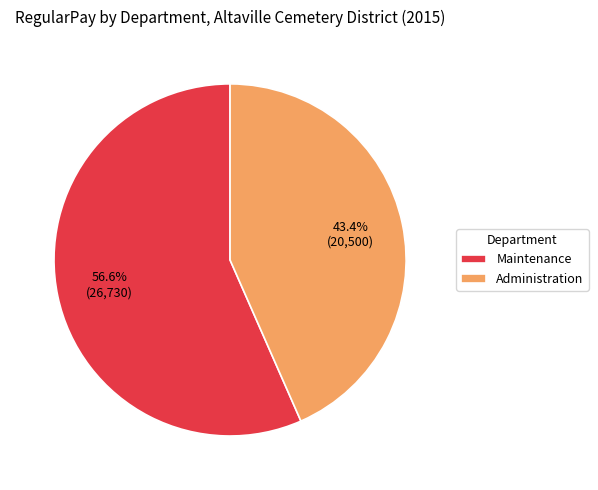

To the nearest percent, what percentage of the pie is Administration?

43%